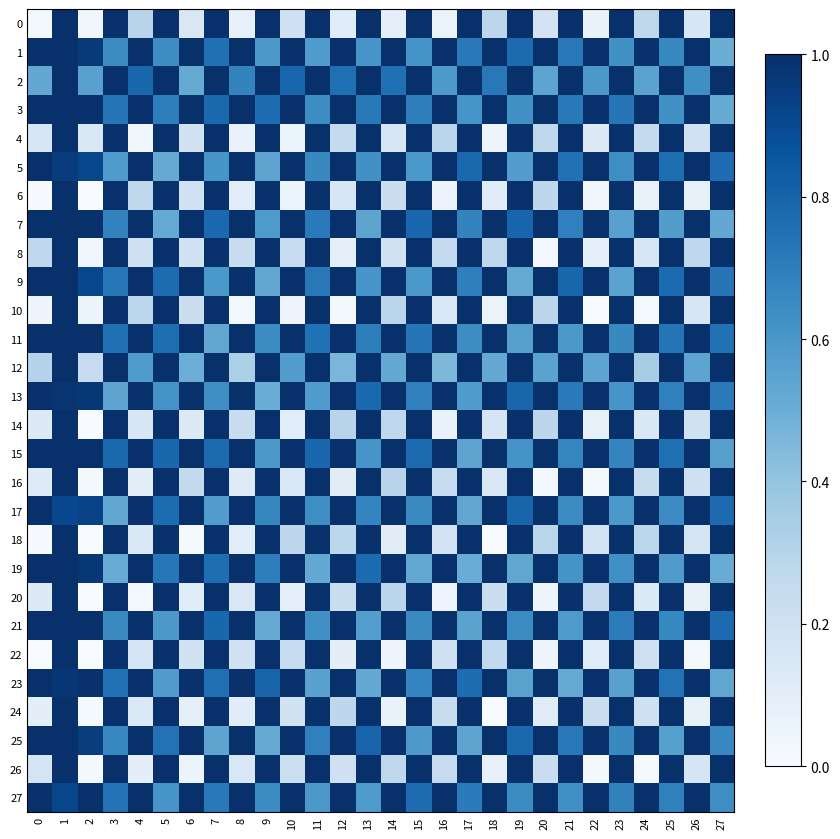

At which category is the sum across all series the highest?

1